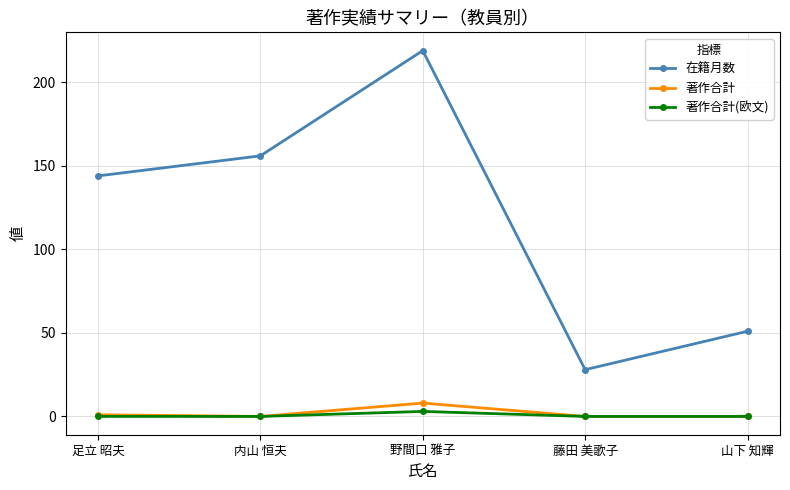

True or false: 著作合計 has more than 0 points higher than both neighbors.

True